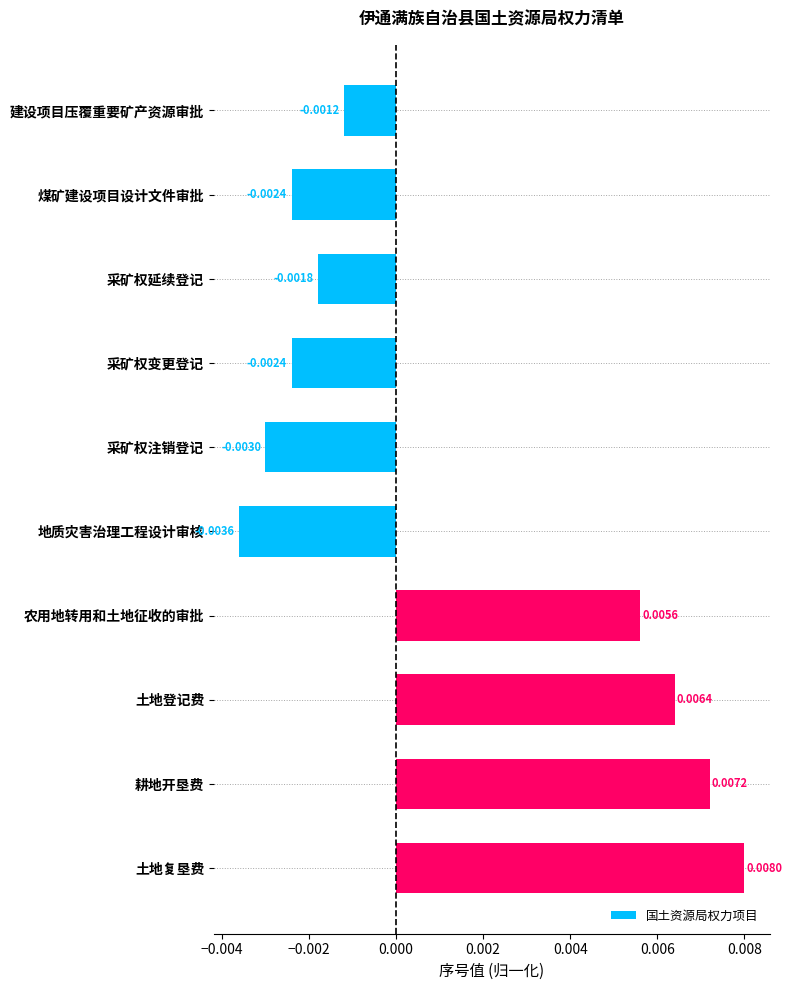

What is the label of the 6th bar from the top?

地质灾害治理工程设计审核